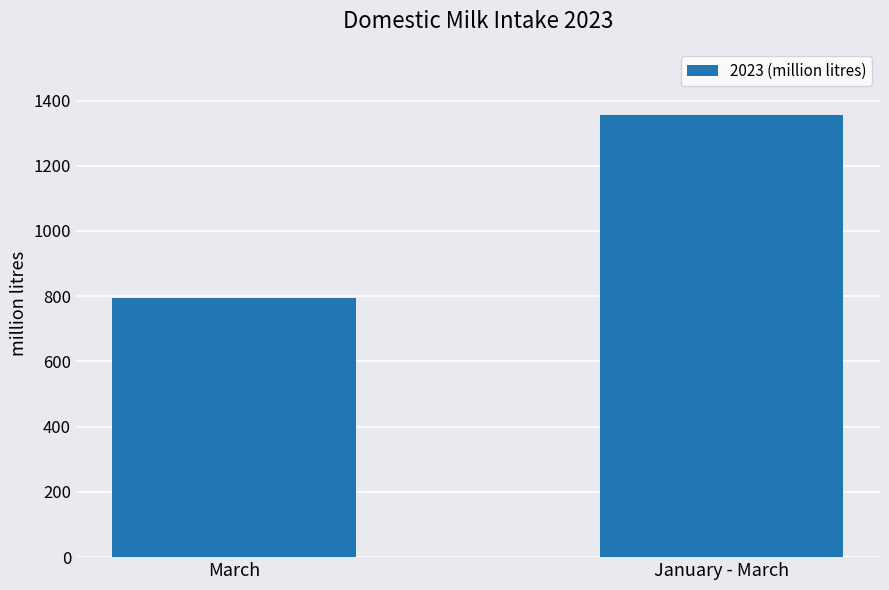

The chart shows a value of 331.3 at March. True or false?

False